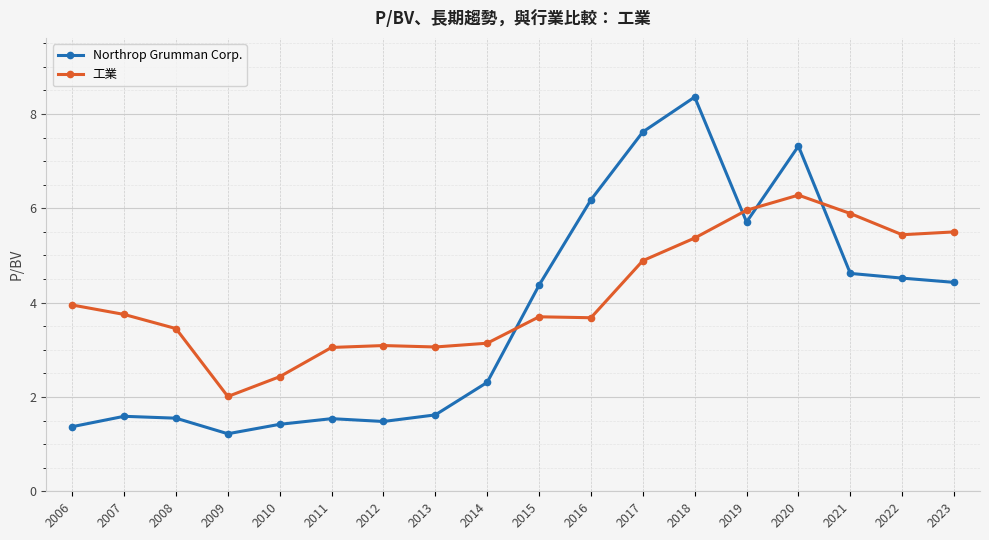

Is this an area chart (filled region under the line)?

No